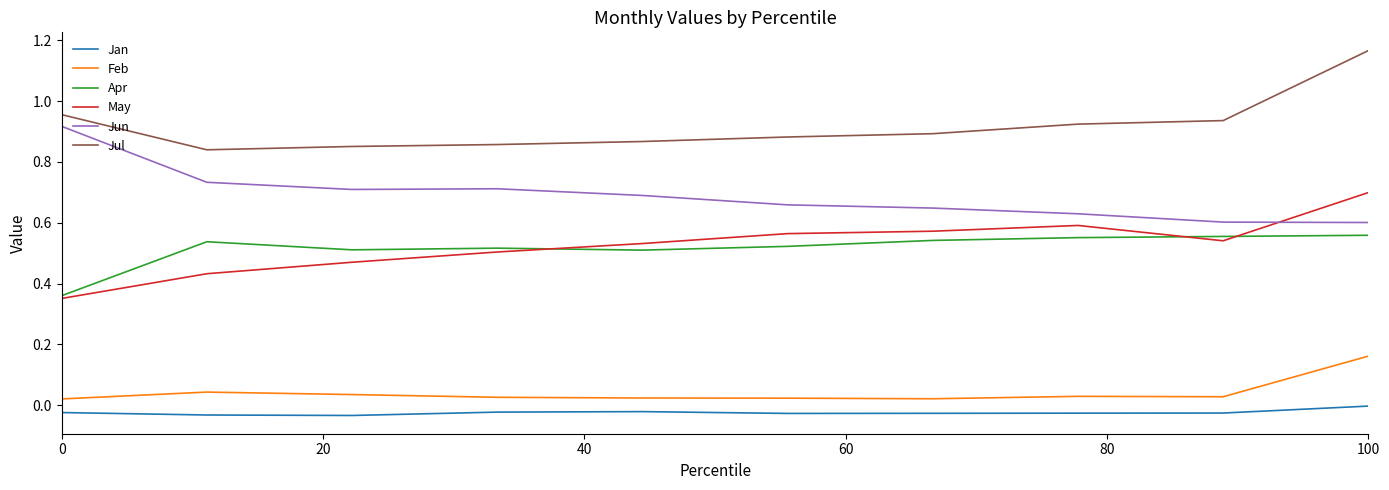

Rank the series by their maximum value, from highest to lowest.

Jul, Jun, May, Apr, Feb, Jan